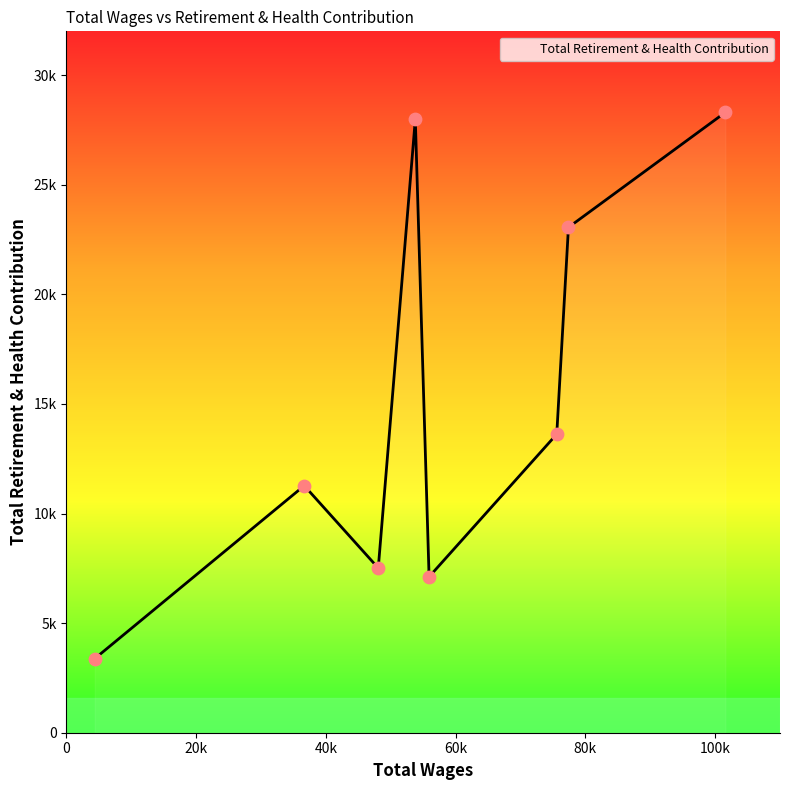

Does the chart have visible grid lines?

No